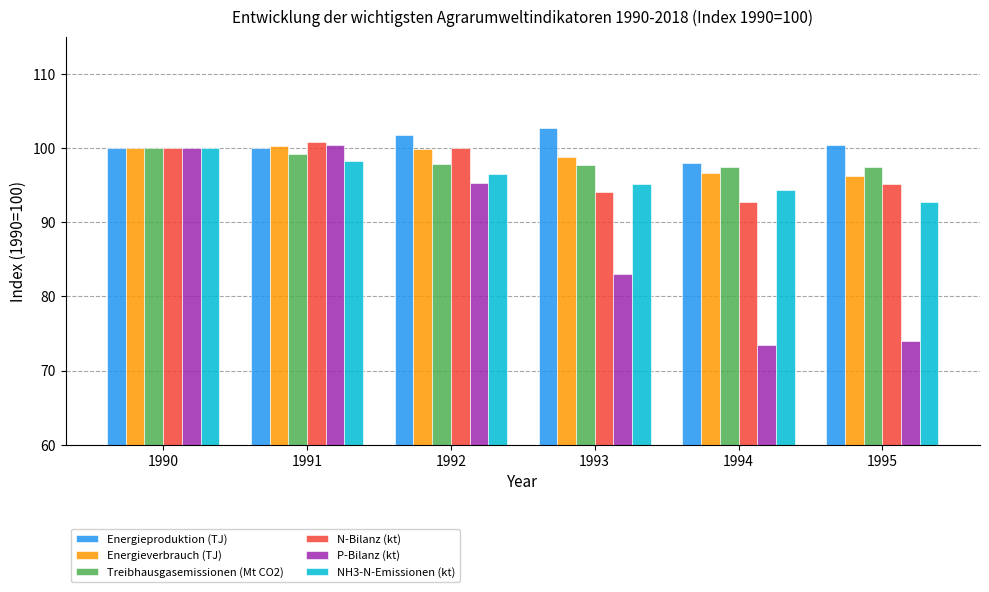

How many groups of bars are there?

6